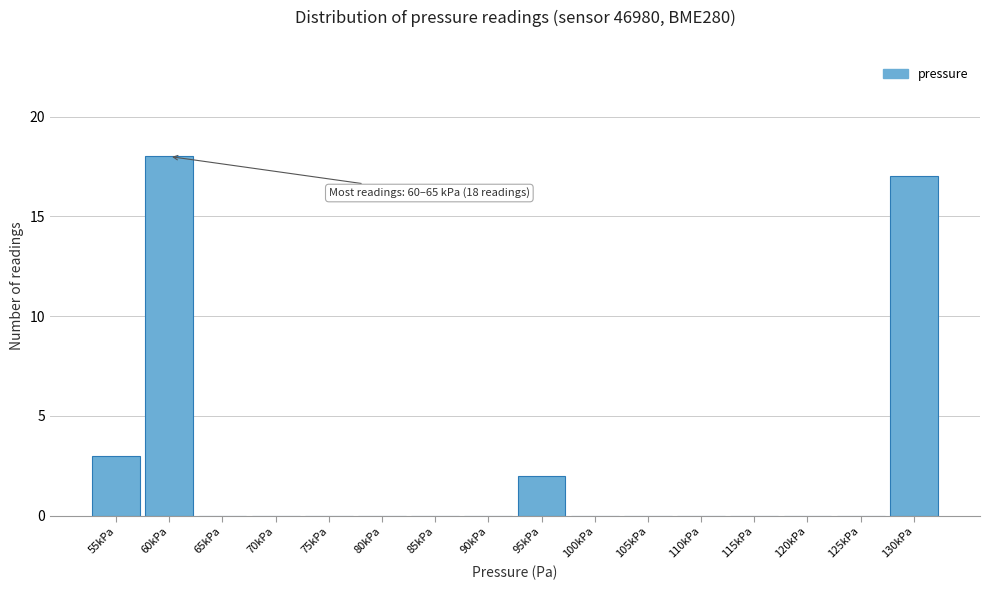

Reading right to left, what are all the values shown in this chart?

130kPa=17	125kPa=0	120kPa=0	115kPa=0	110kPa=0	105kPa=0	100kPa=0	95kPa=2	90kPa=0	85kPa=0	80kPa=0	75kPa=0	70kPa=0	65kPa=0	60kPa=18	55kPa=3